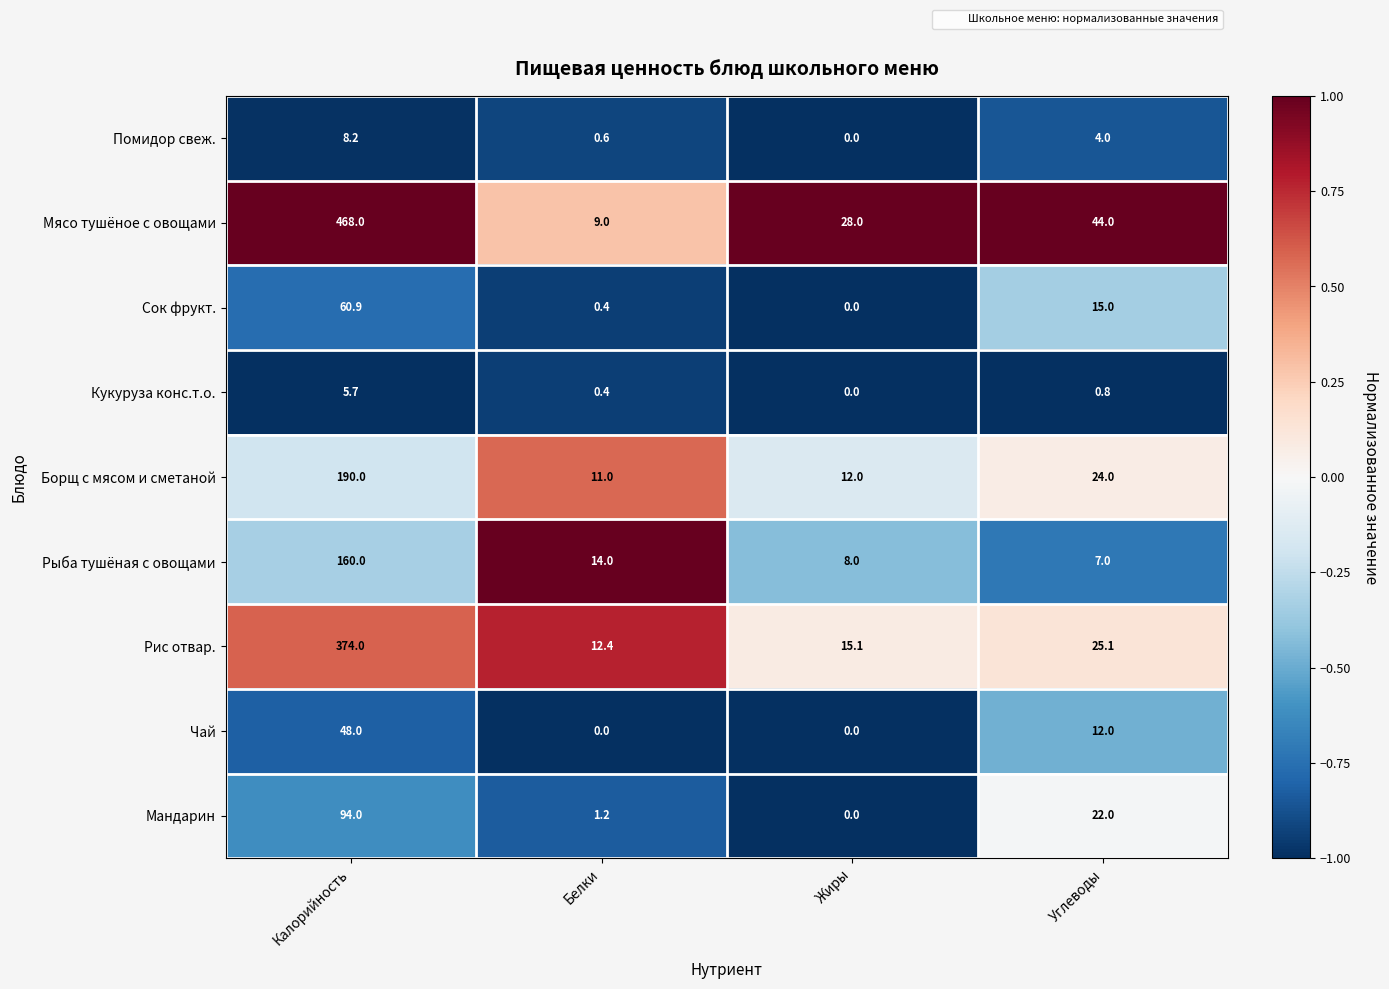

How many series are shown in this chart?

9